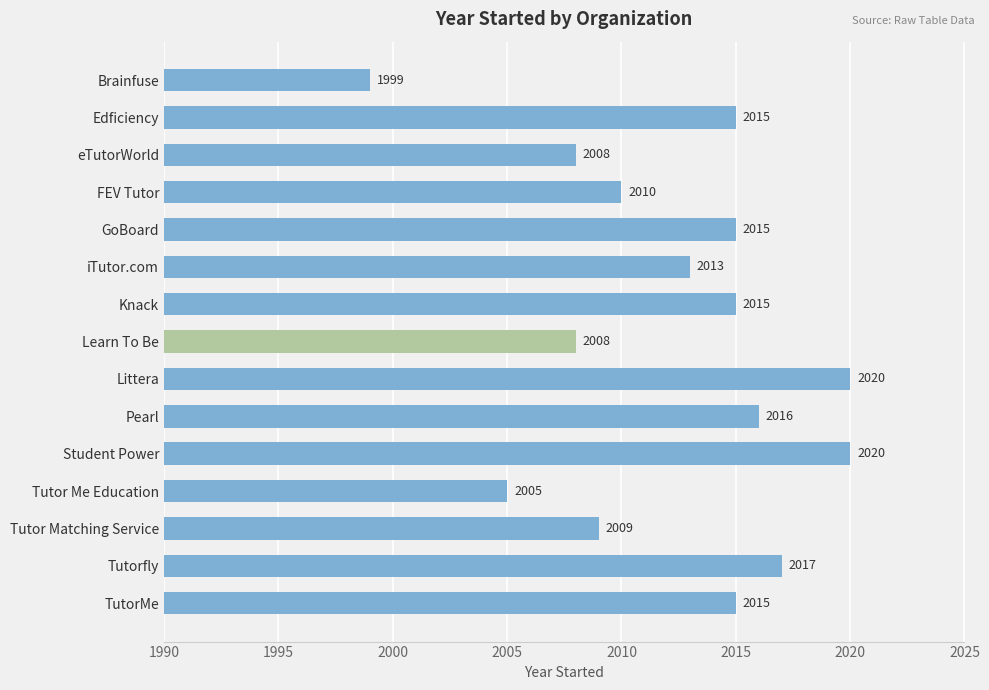

Is it true that the value at iTutor.com is 2699?

False